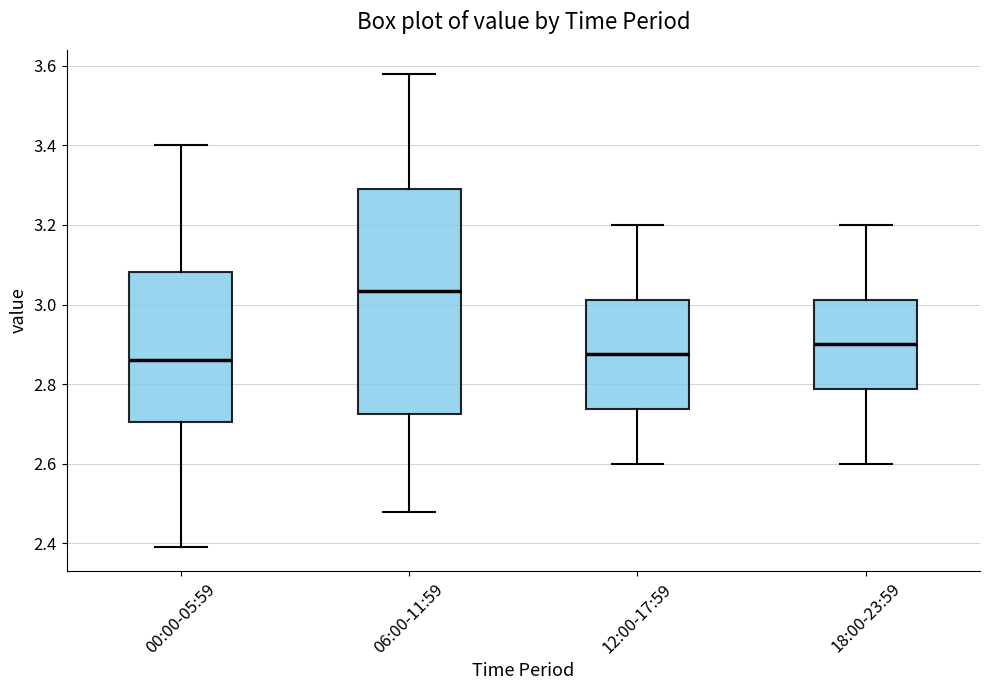

Which box is the tallest, from its lower edge to its upper edge?

06:00-11:59